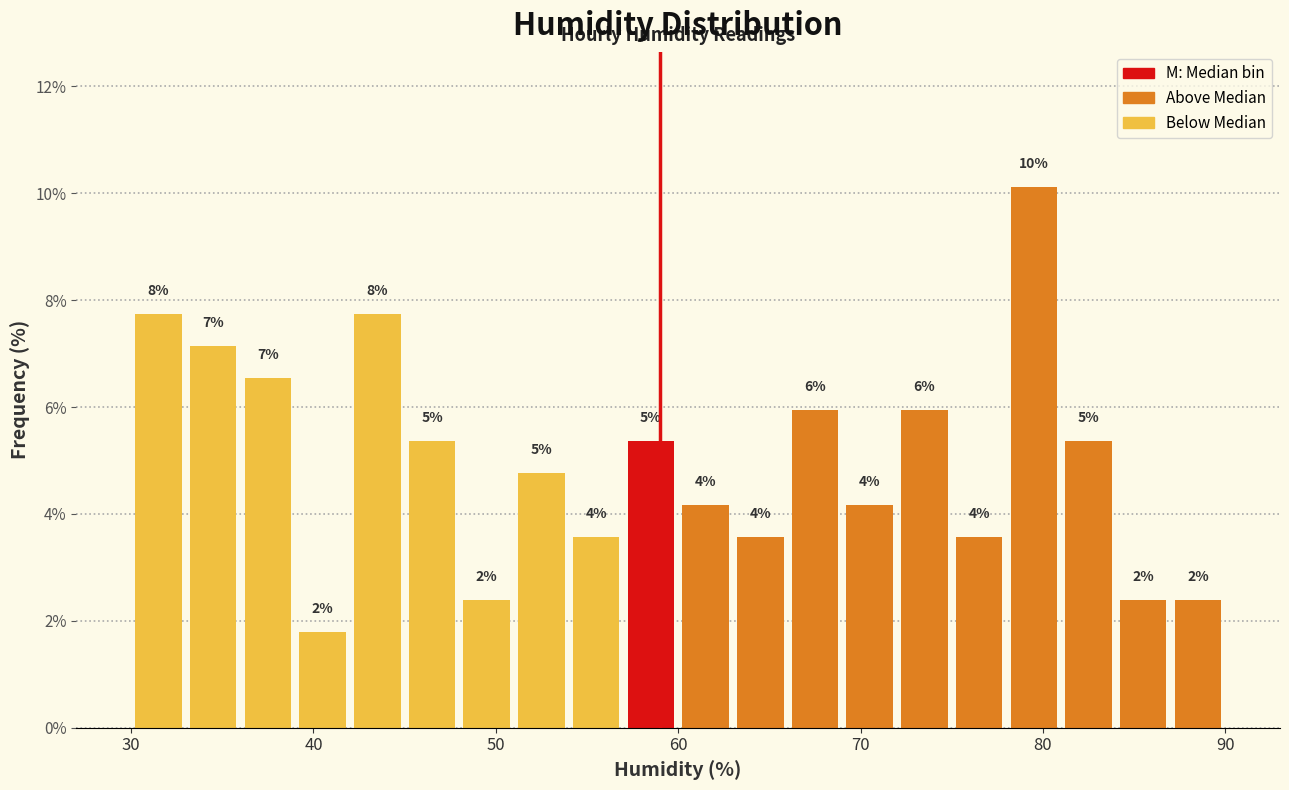

Around what value on the x-axis is the tallest bar? Give the approximate position of its centre, as read against the axis.

80